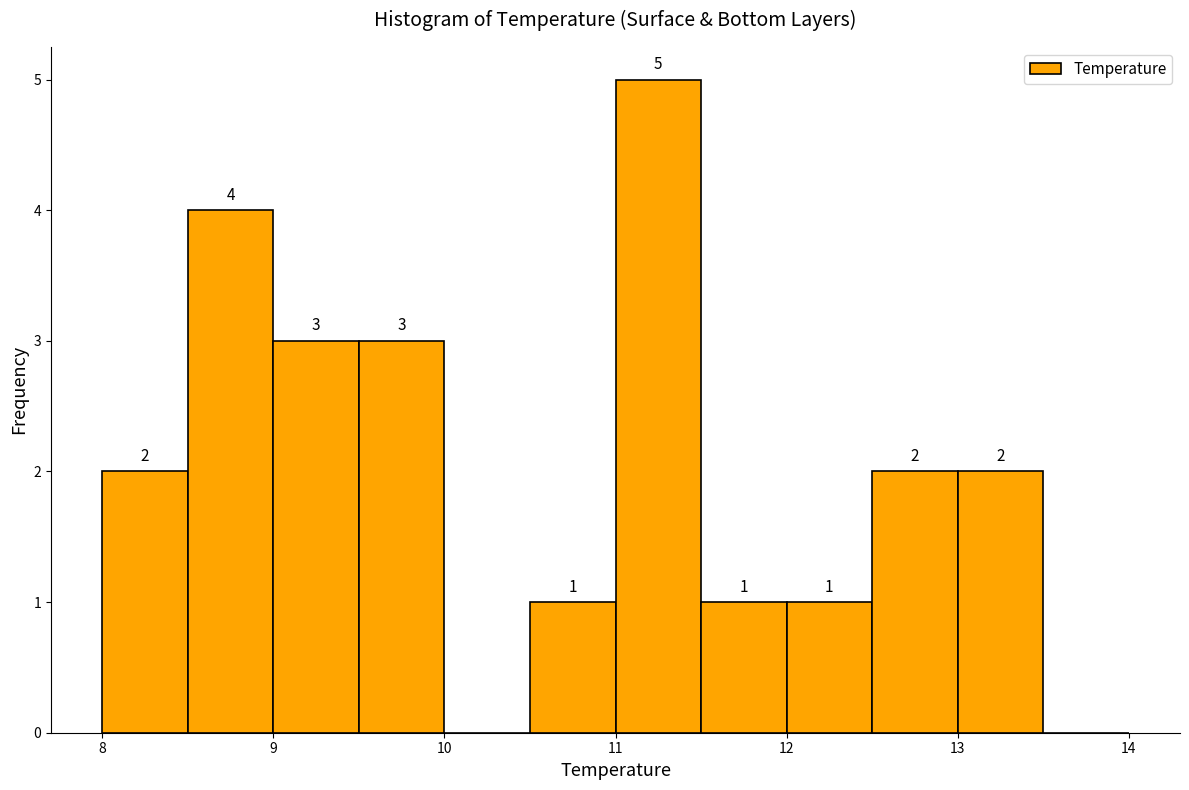

Which range on the x-axis has the tallest bar?

11.0 to 11.5